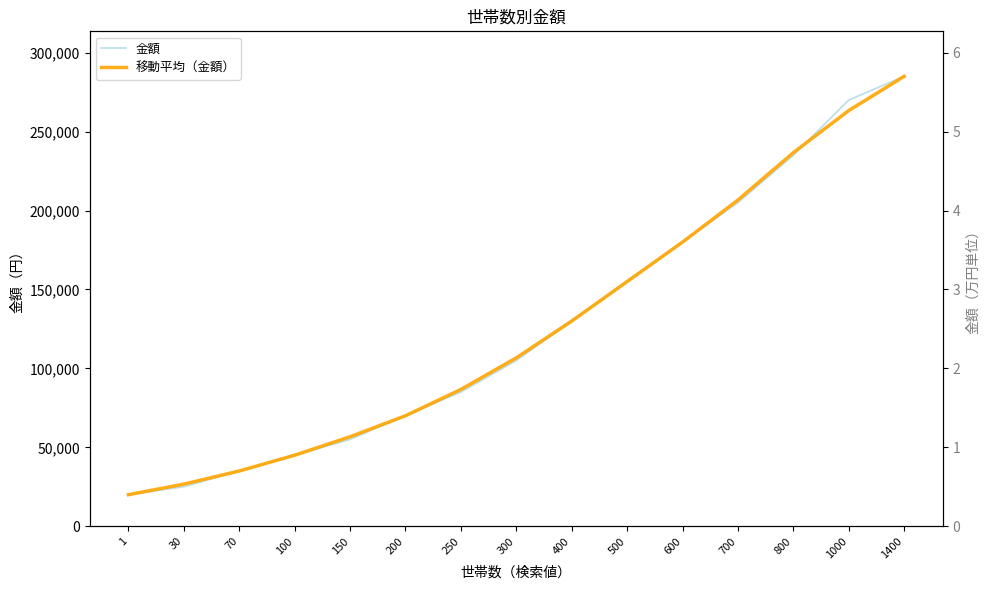

What is the minimum value for 移動平均（金額）?

20000.0